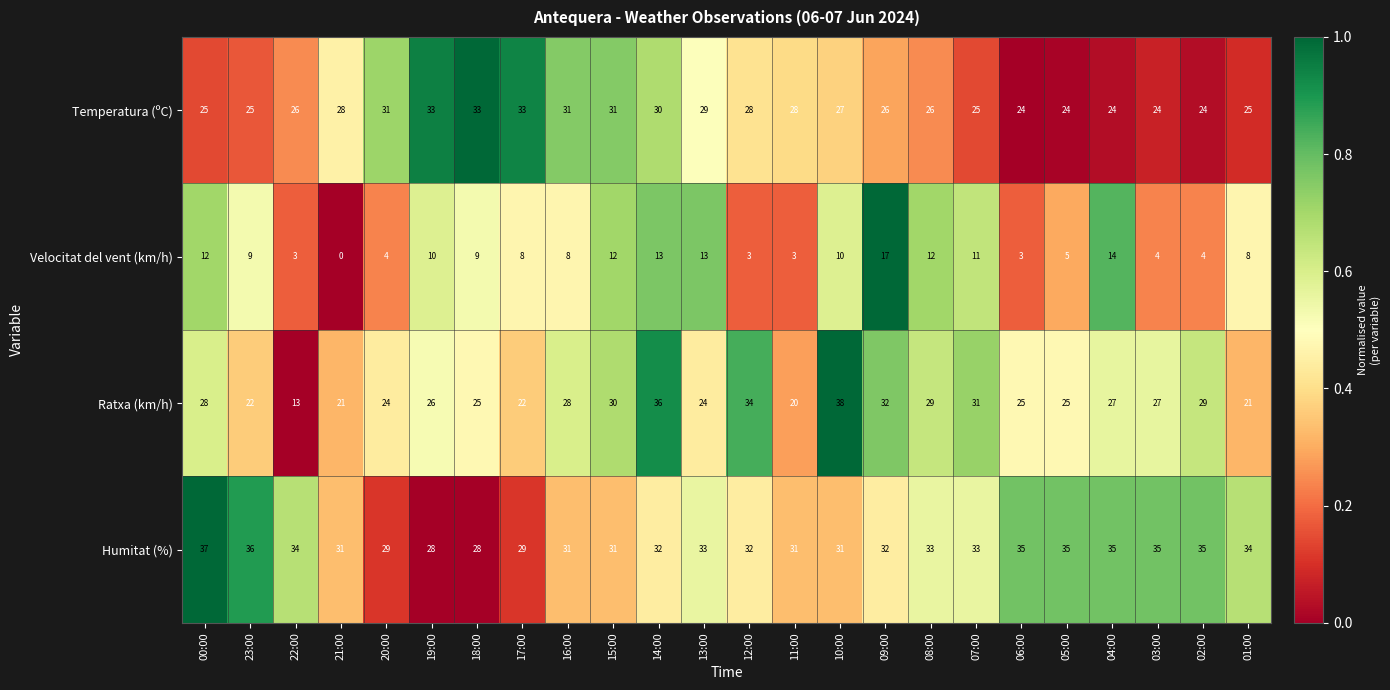

True or false: Velocitat del vent (km/h) has a value of 2 at 19:00.

False